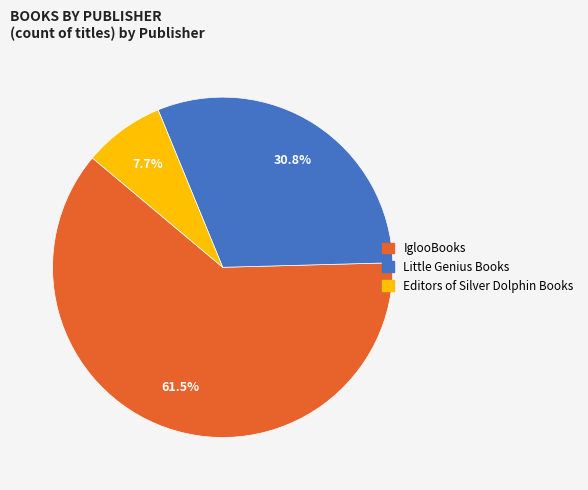

Is the sum of IglooBooks and Little Genius Books greater than half?

Yes